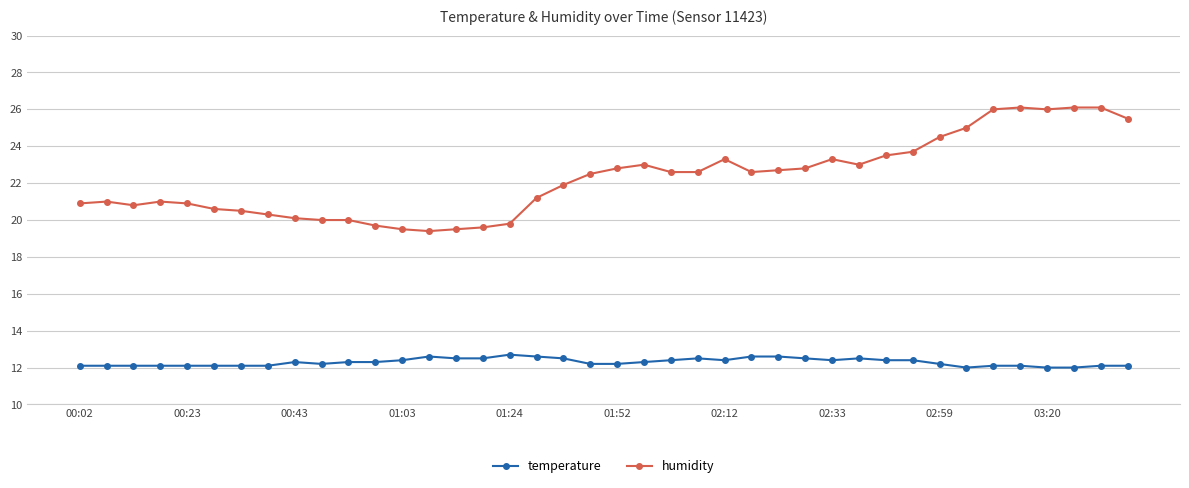

Which series has the widest spread of values?

humidity